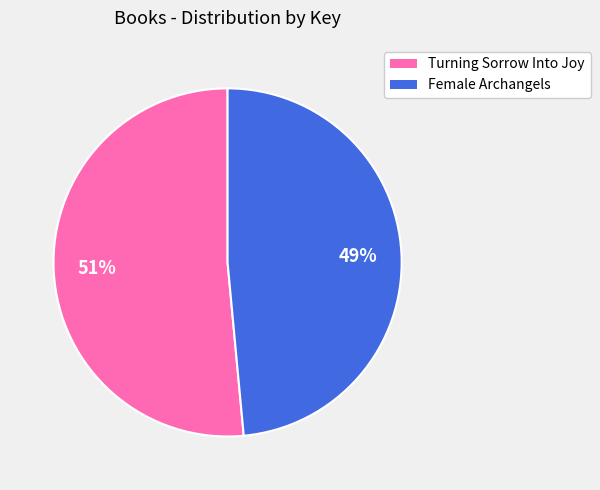

Rank the categories by value from highest to lowest.

Turning Sorrow Into Joy, Female Archangels